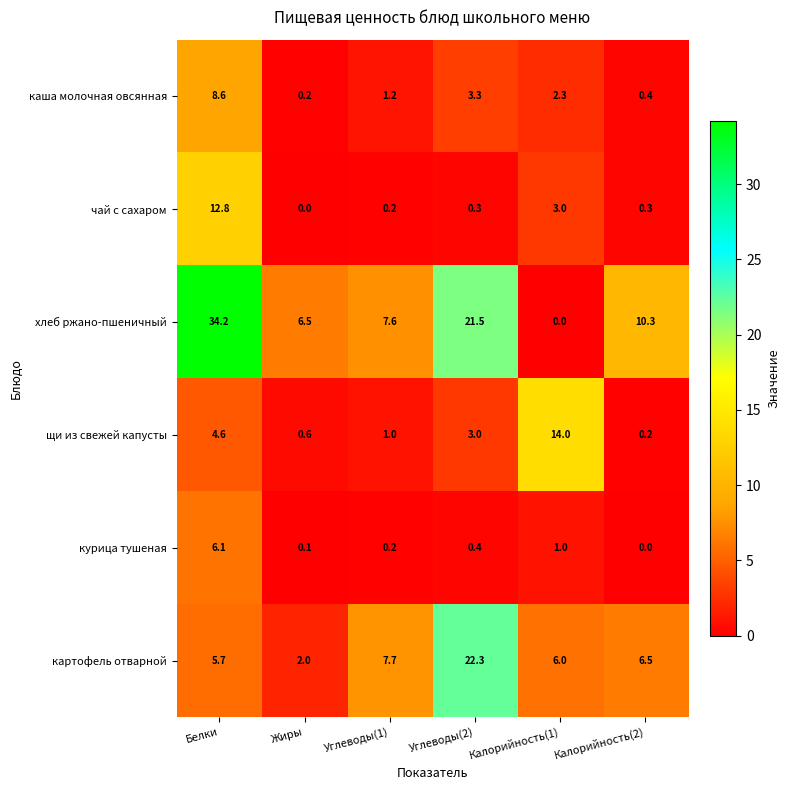

What is the difference between the highest and lowest values at Жиры?

6.5